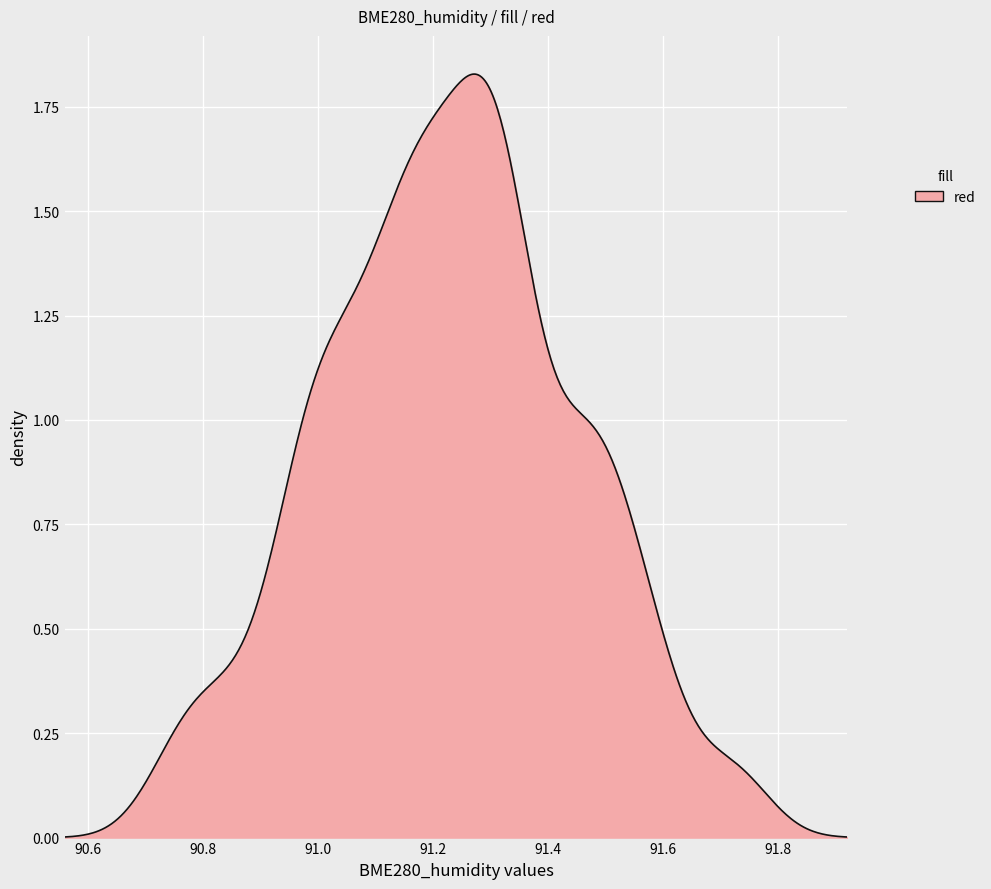

Is this an area chart (filled region under the line)?

Yes